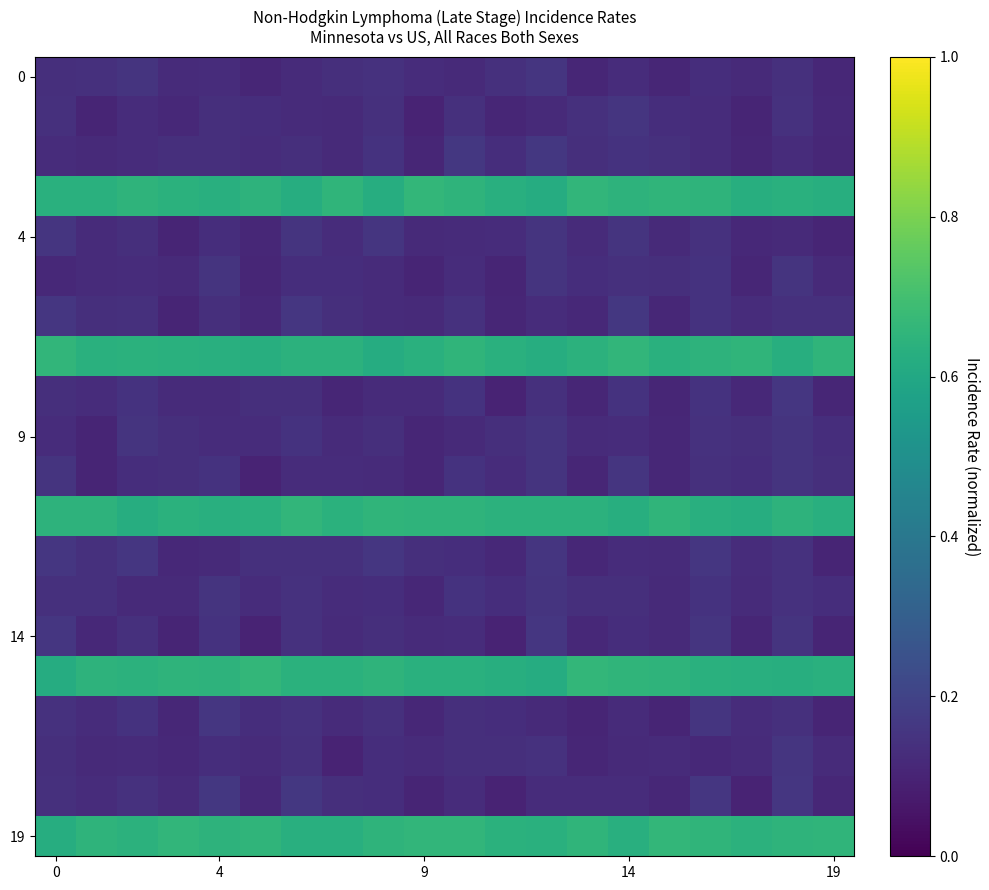

What is the maximum value shown in the chart?

0.7